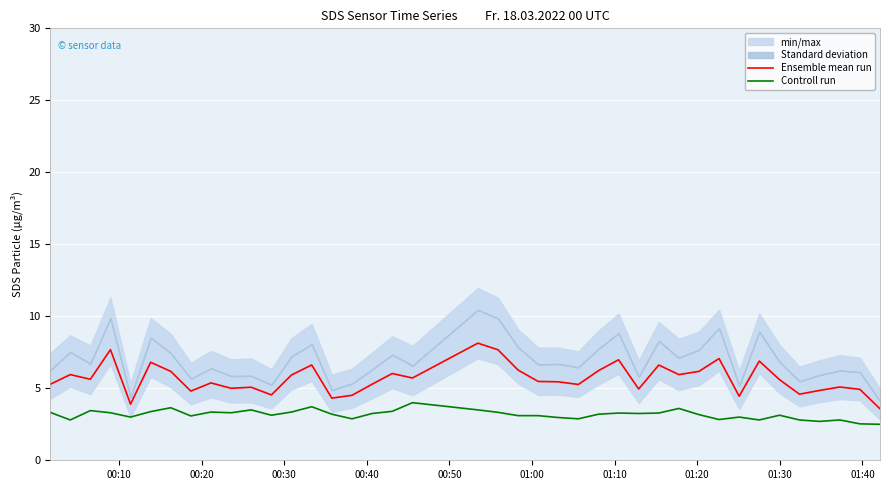

Reading right to left, what are all the values shown in this chart?

Ensemble mean run: 3.6	4.9	5.1	4.8	4.6	5.6	6.9	4.5	7.1	6.2	6.0	6.6	5.0	7.0	6.2	5.3	5.5	5.5	6.3	7.7	8.1	5.7	6.0	5.3	4.5	4.3	6.6	5.9	4.5	5.1	5.0	5.4	4.8	6.2	6.8	3.9	7.7	5.6	5.9	5.3
Controll run: 2.5	2.5	2.8	2.7	2.8	3.1	2.8	3.0	2.8	3.2	3.6	3.3	3.2	3.3	3.2	2.9	3.0	3.1	3.1	3.3	3.5	4.0	3.4	3.2	2.9	3.2	3.7	3.4	3.1	3.5	3.3	3.4	3.1	3.6	3.4	3.0	3.3	3.5	2.8	3.3